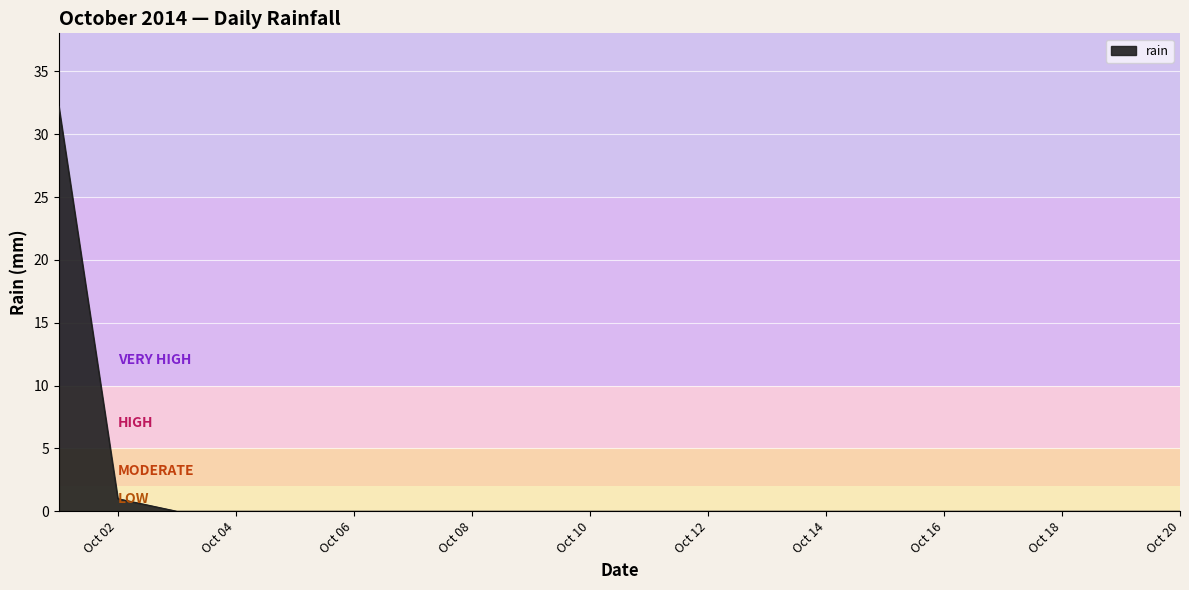

How many lines are shown in the chart?

1